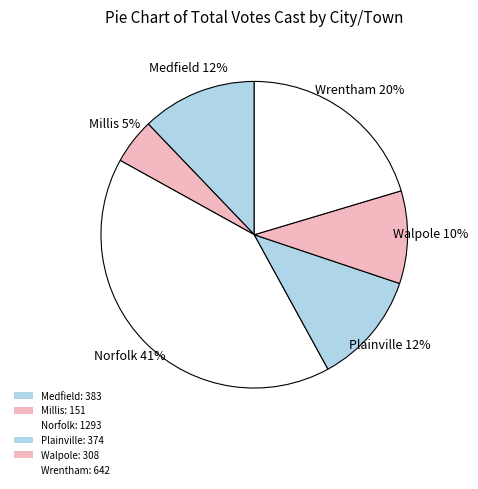

To the nearest percent, what is the combined percentage of Millis and Walpole?

15%